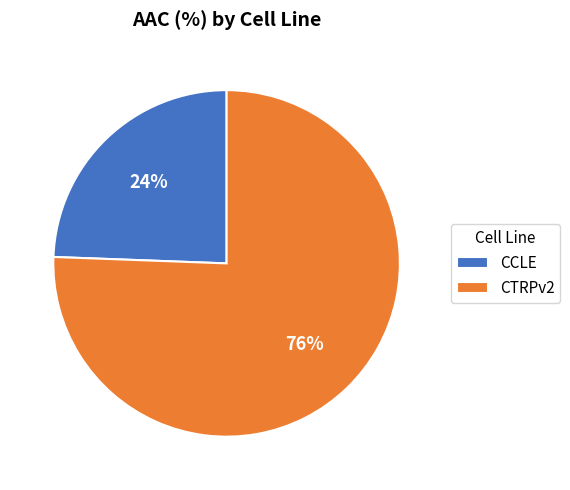

Is it true that CCLE is 24% of the pie?

True